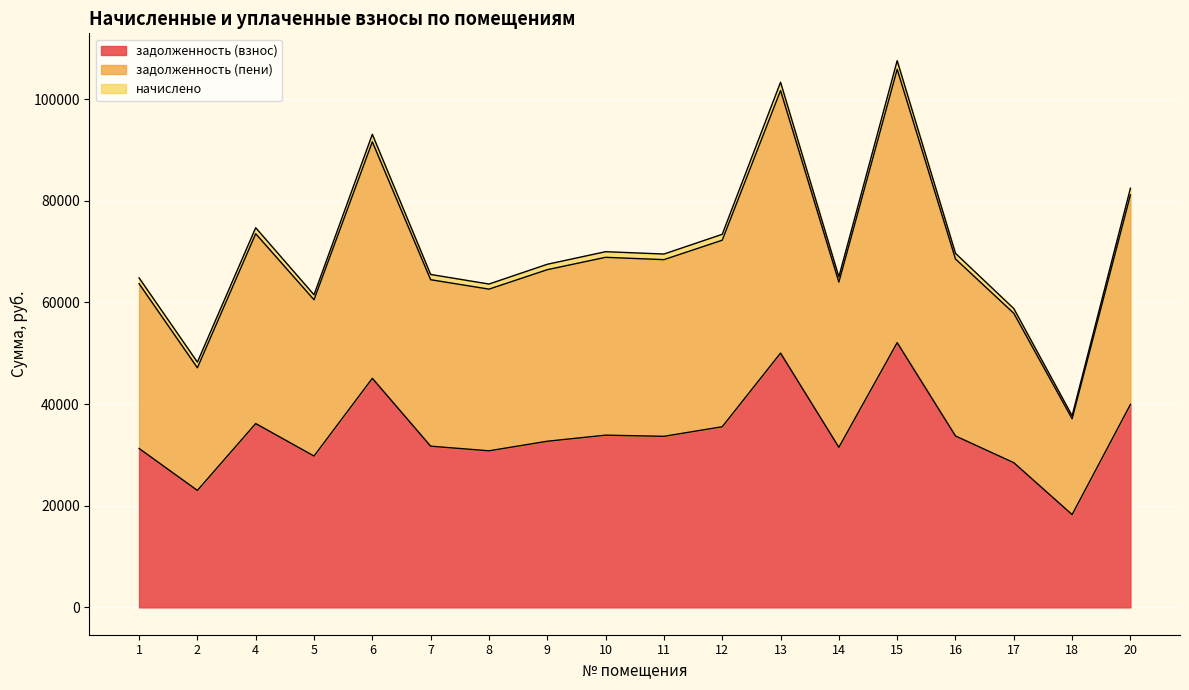

List the labels in order of задолженность (пени) value, smallest first.

18, 2, 17, 5, 8, 1, 14, 7, 9, 11, 16, 10, 12, 4, 20, 6, 13, 15